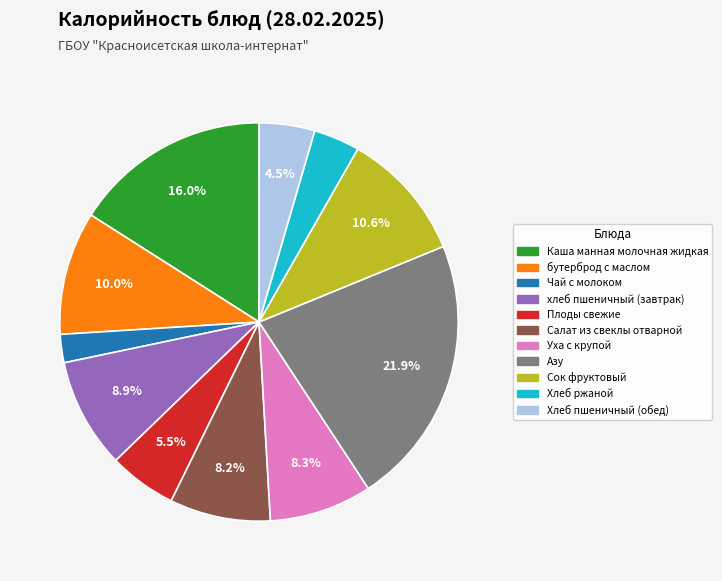

To the nearest percent, what is the difference between the largest and smallest slice percentages?

20%